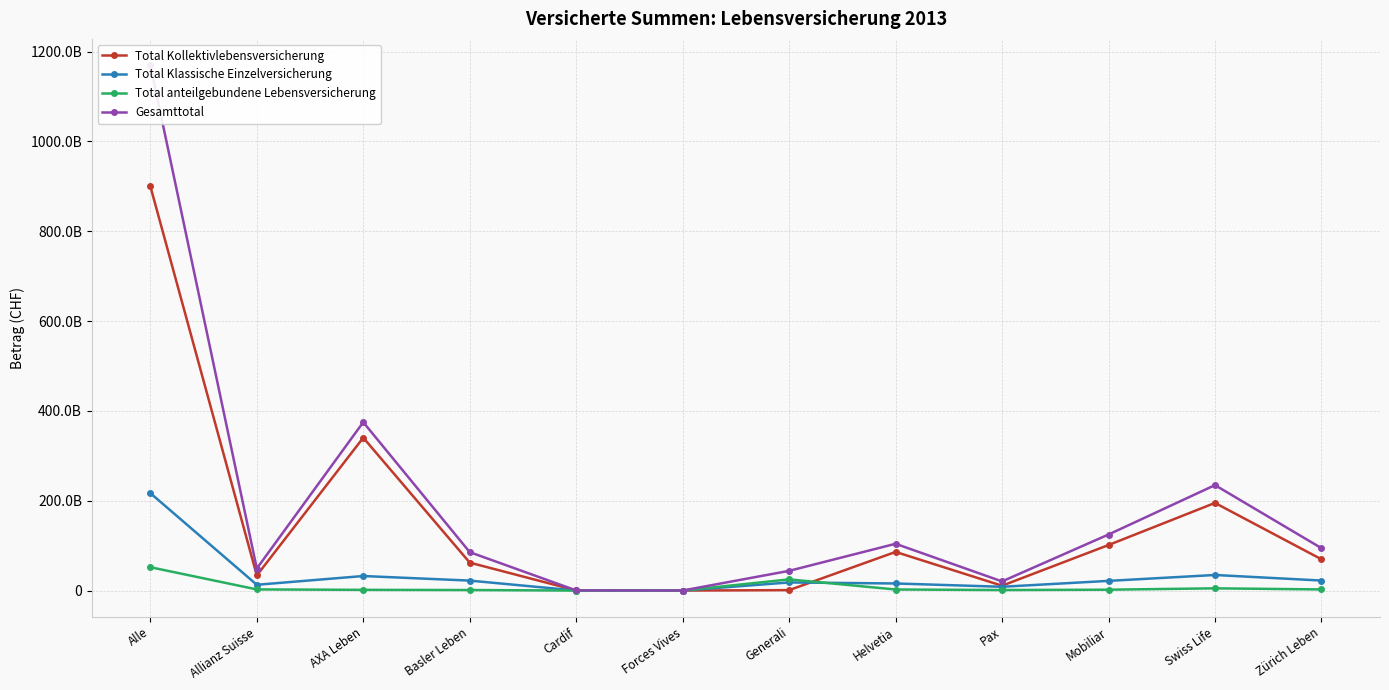

Count the number of categories in the chart.

12